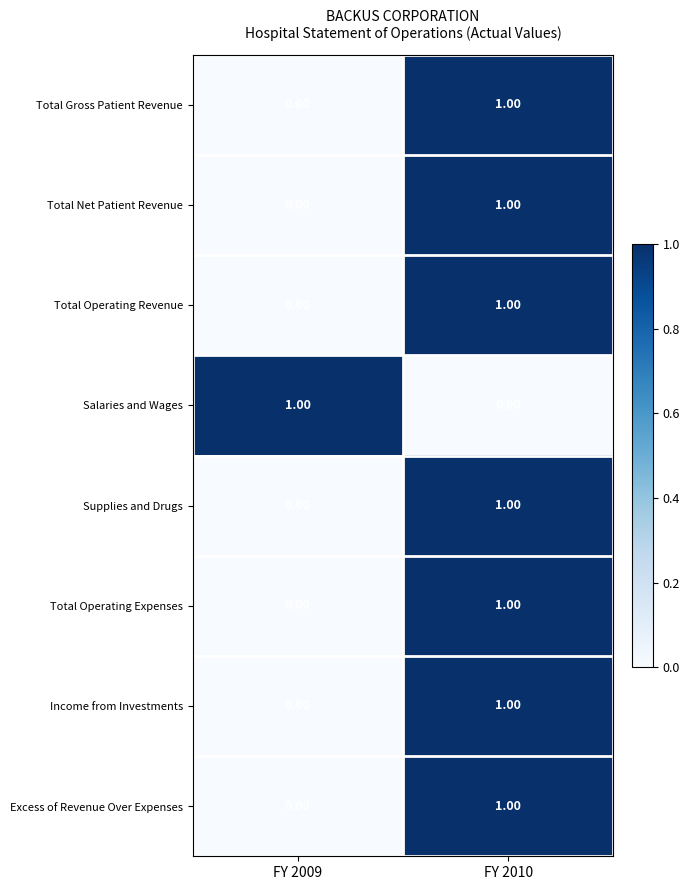

List the labels in order of Income from Investments value, largest first.

FY 2010, FY 2009